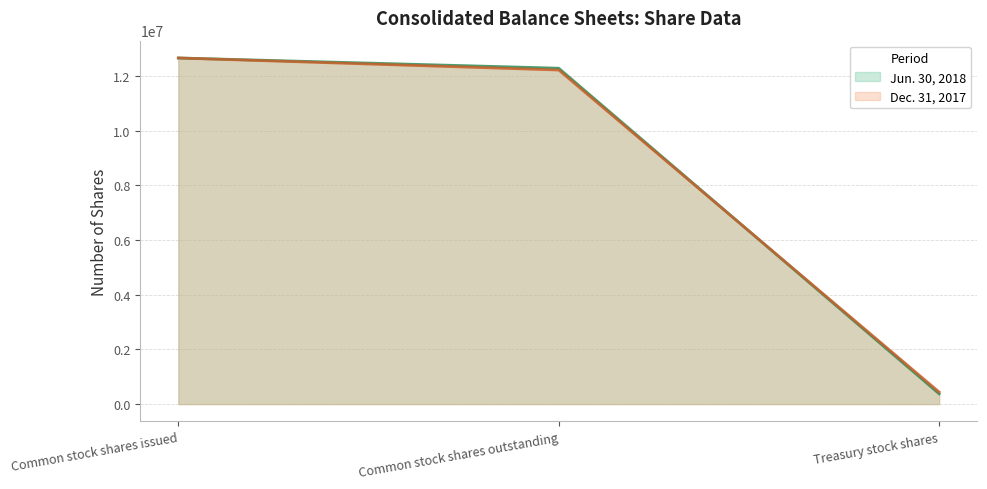

Is it true that Jun. 30, 2018 equals 4333242 at Common stock shares outstanding?

False